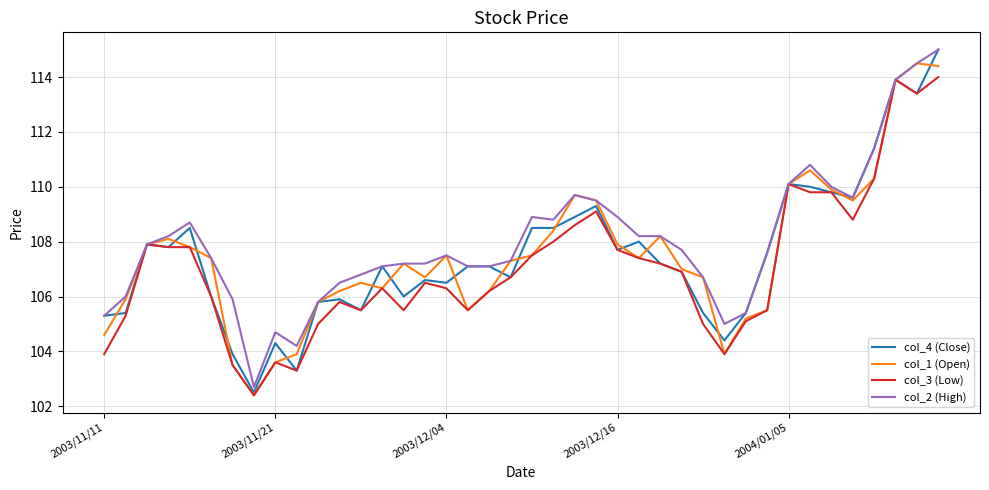

True or false: col_1 (Open) has more than 2 interior local peaks.

True